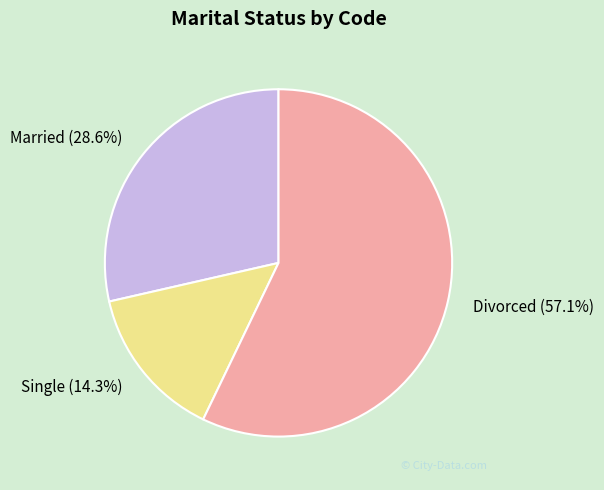

What is the majority slice?

Divorced